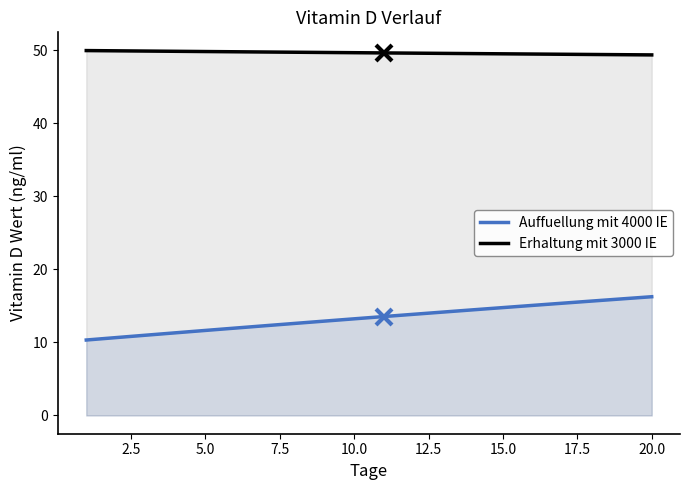

Is it true that Auffuellung mit 4000 IE equals 11.1 at 20.0?

False